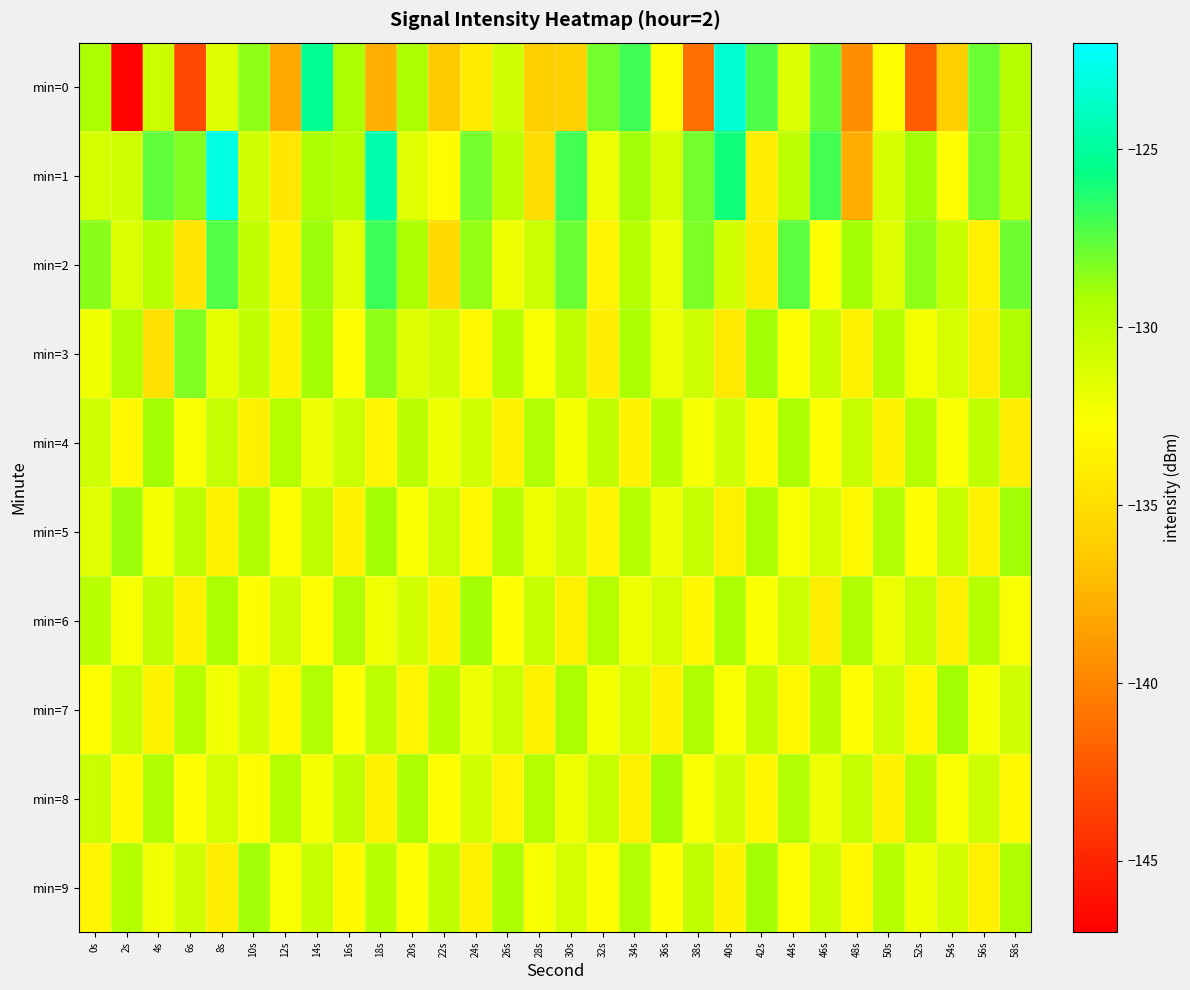

Rank the series by their maximum value, from highest to lowest.

min=1, min=0, min=2, min=3, min=5, min=9, min=4, min=6, min=7, min=8